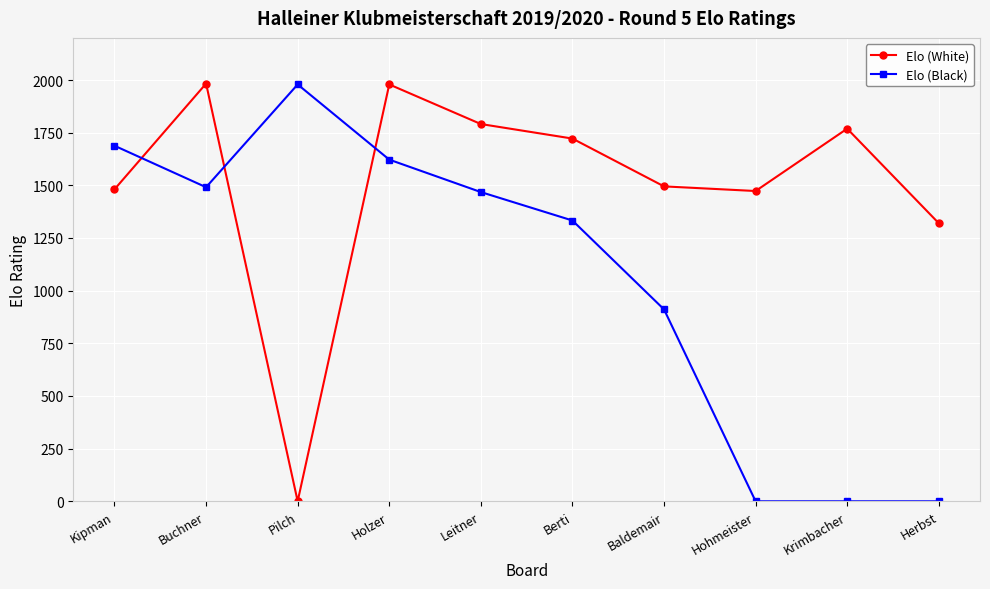

What is the sum of the Elo (Black) values at Krimbacher and Buchner?

1491